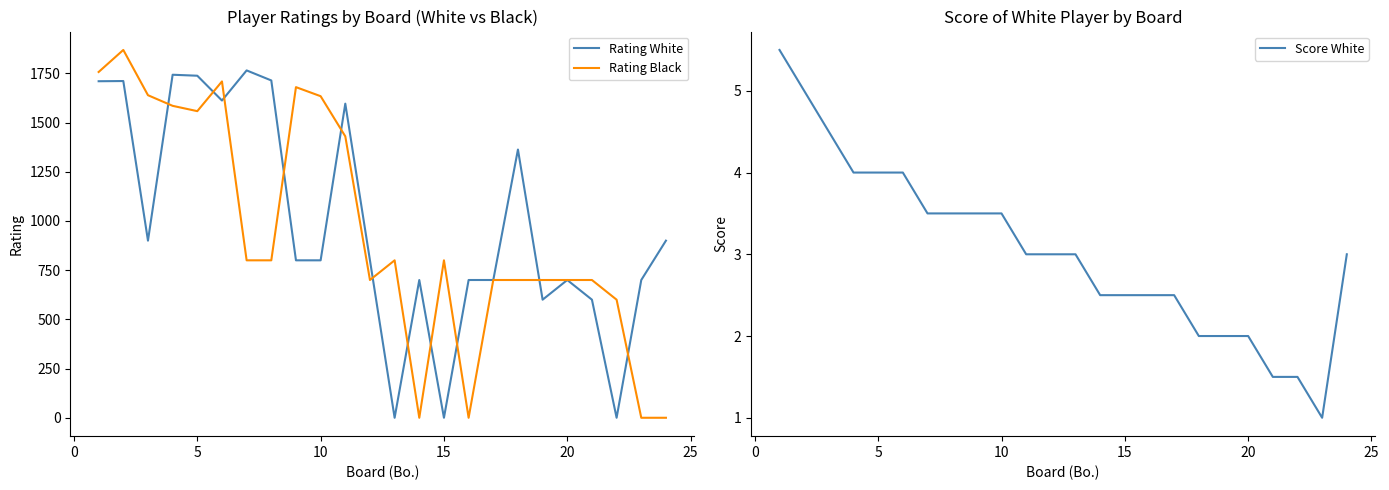

What are all the series names shown in the legend?

Rating White, Rating Black, Score White